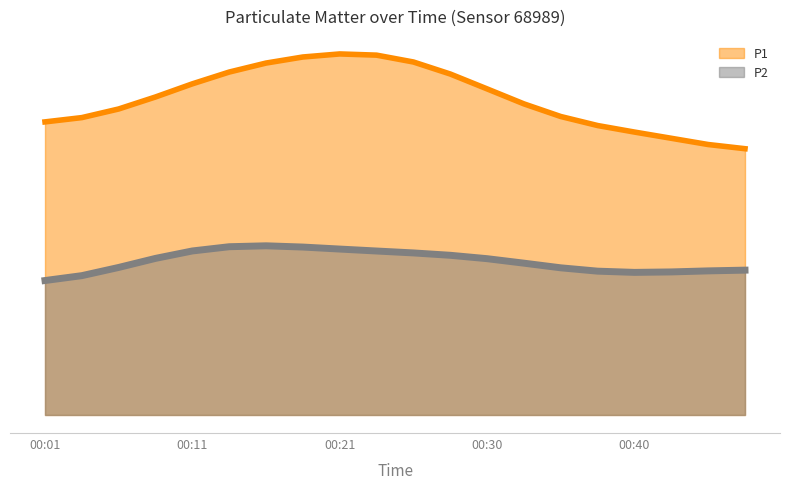

What is the sum of the P2 values at 00:04 and 00:28?

4.6